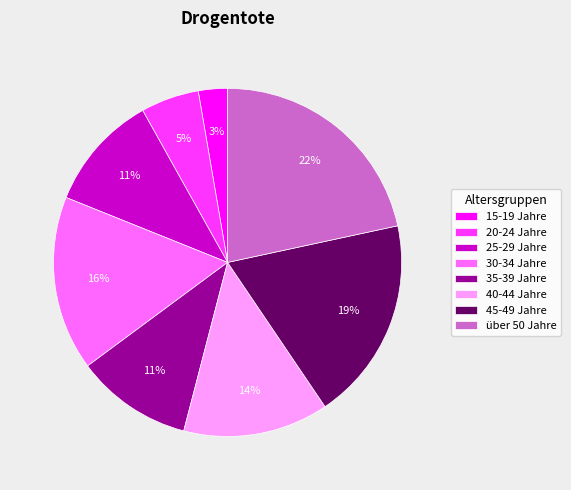

Combined, do 20-24 Jahre and 25-29 Jahre account for over 50%?

No